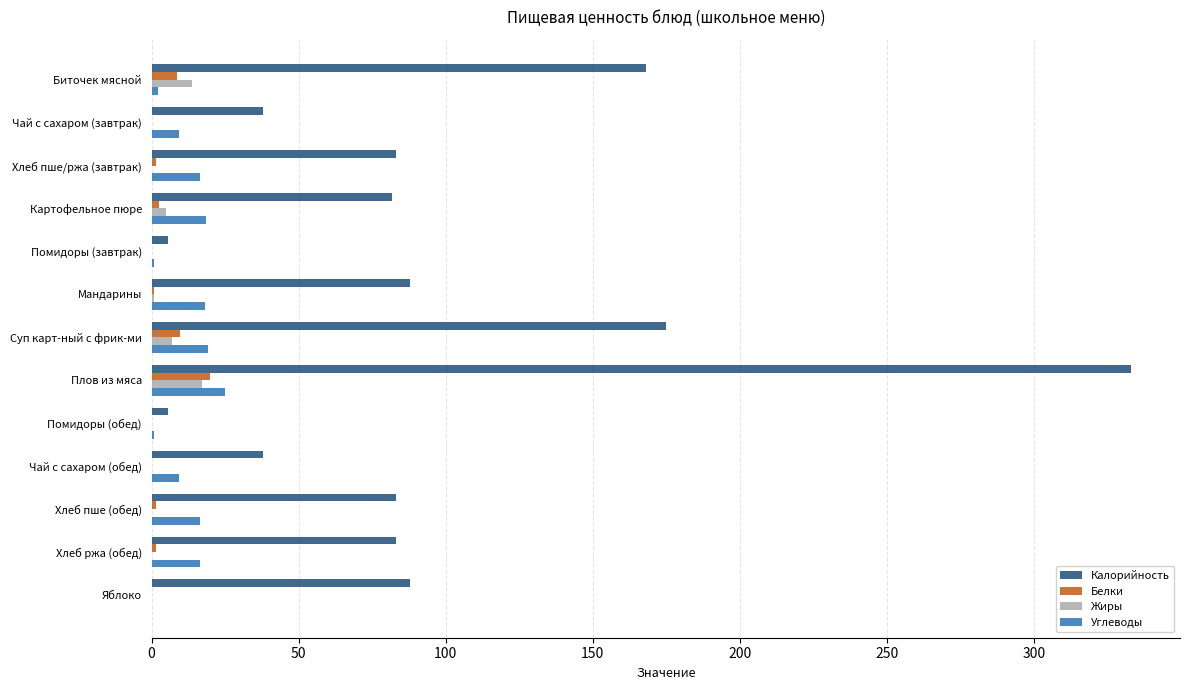

How many distinct data groups are displayed?

4